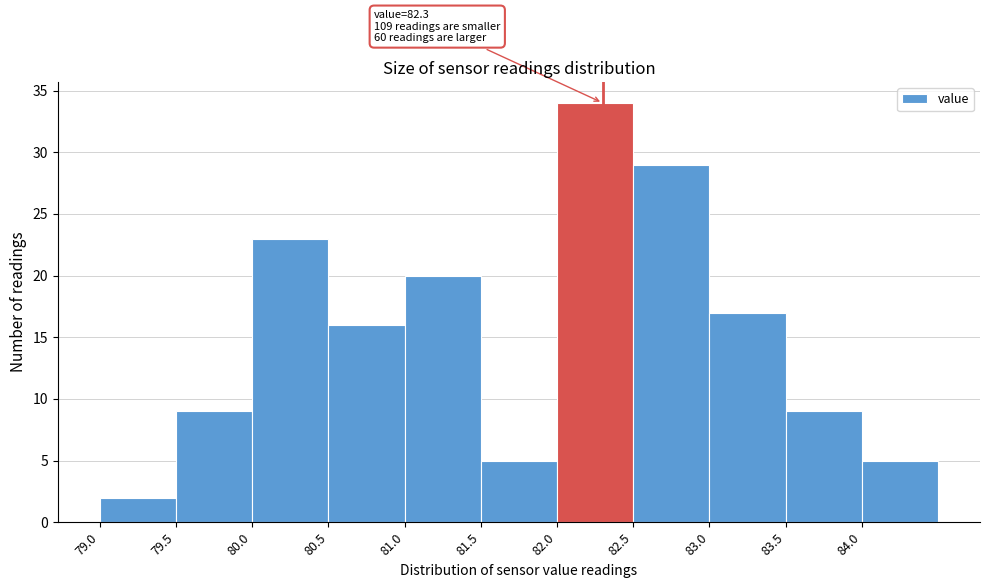

Over which range of the x-axis is the bar tallest?

82.0 to 82.5